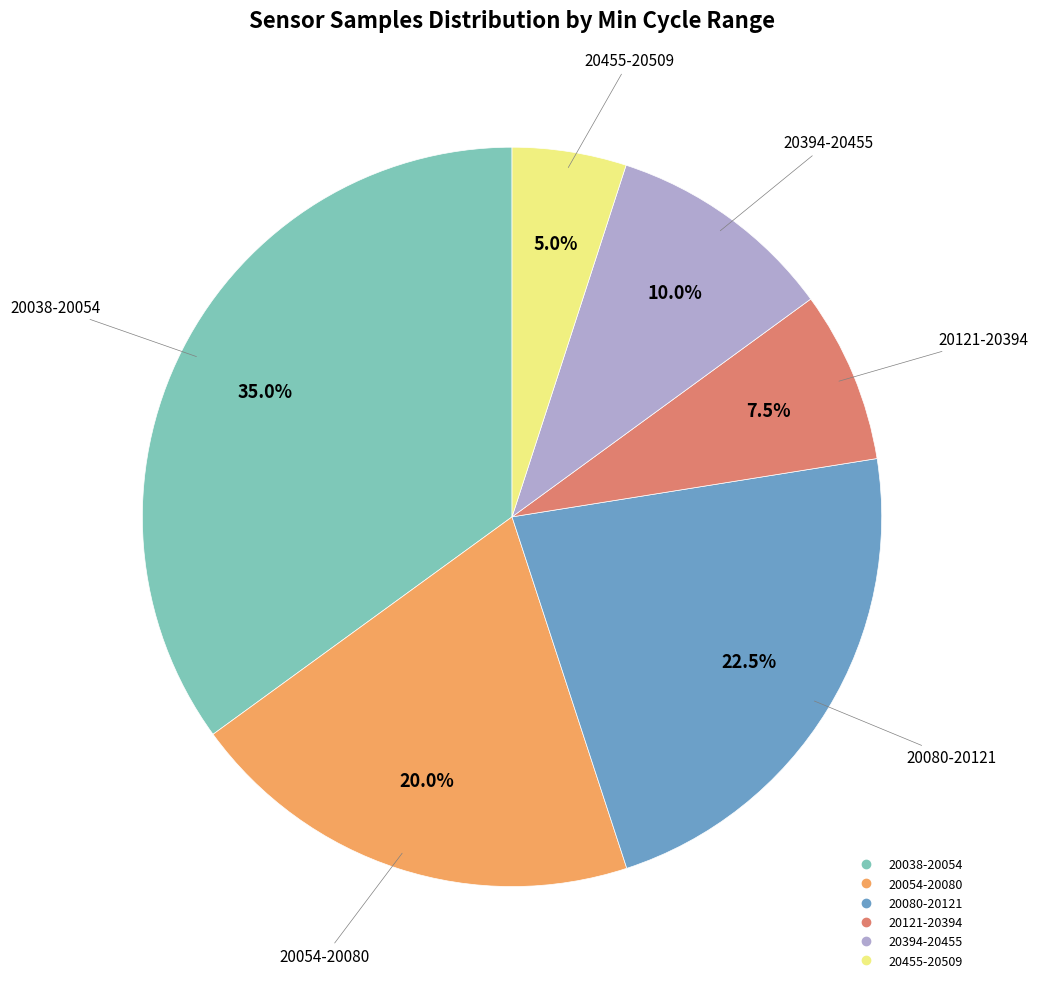

Is there a majority slice in this chart?

No